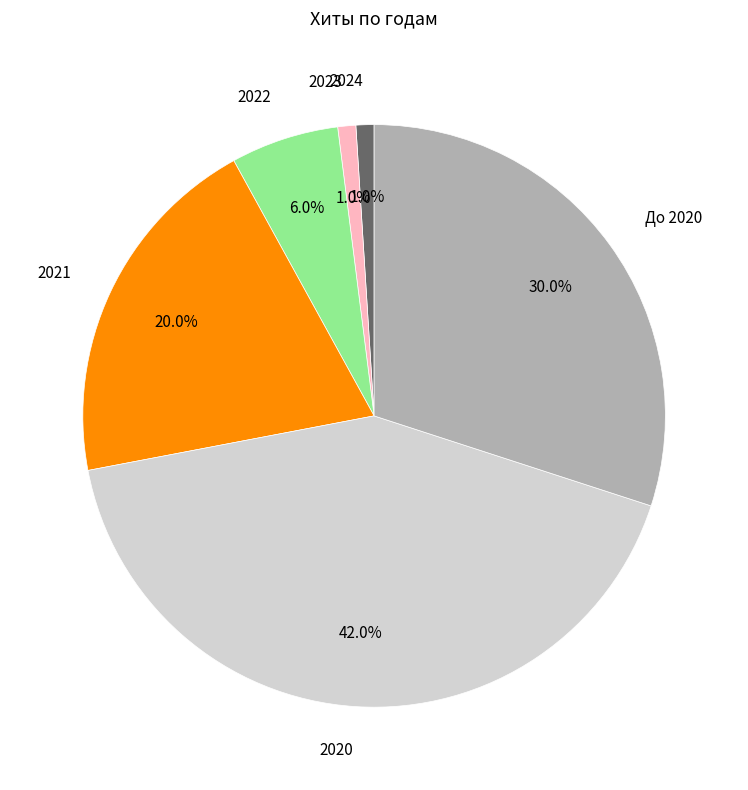

Approximately how many times larger is the value at 2020 compared to 2022?

7.0